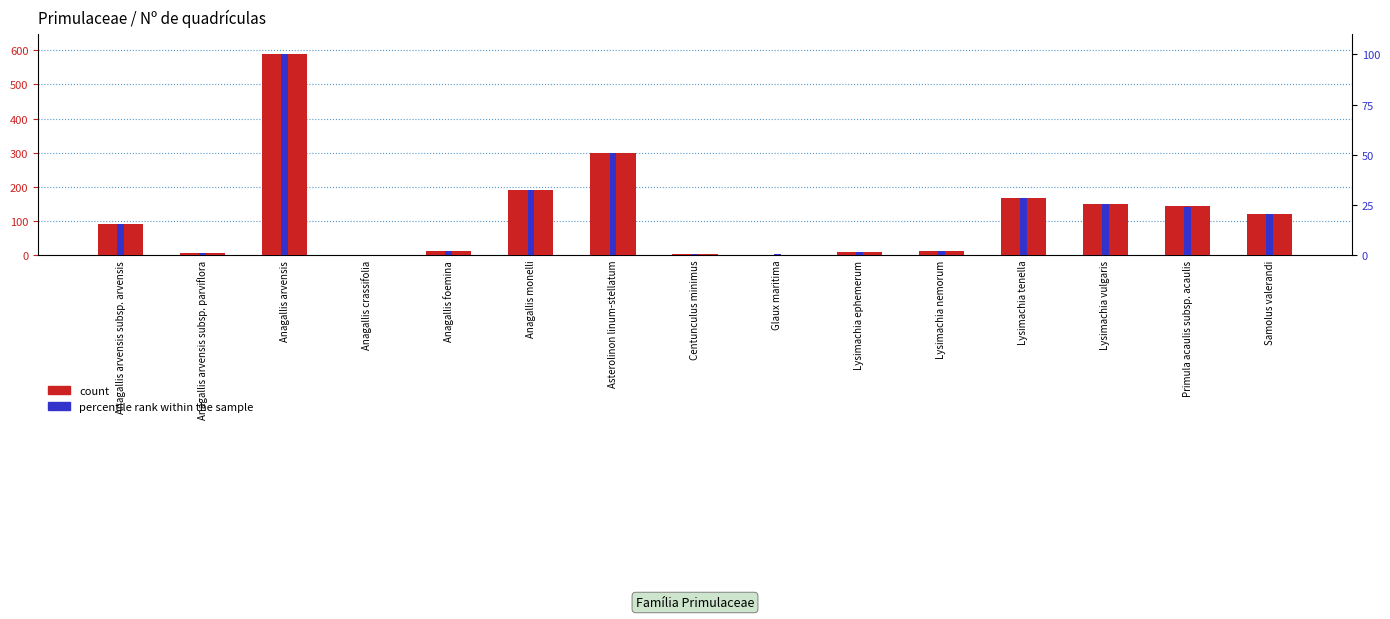

What is the difference between the highest and lowest values at Centunculus minimus?

1.7